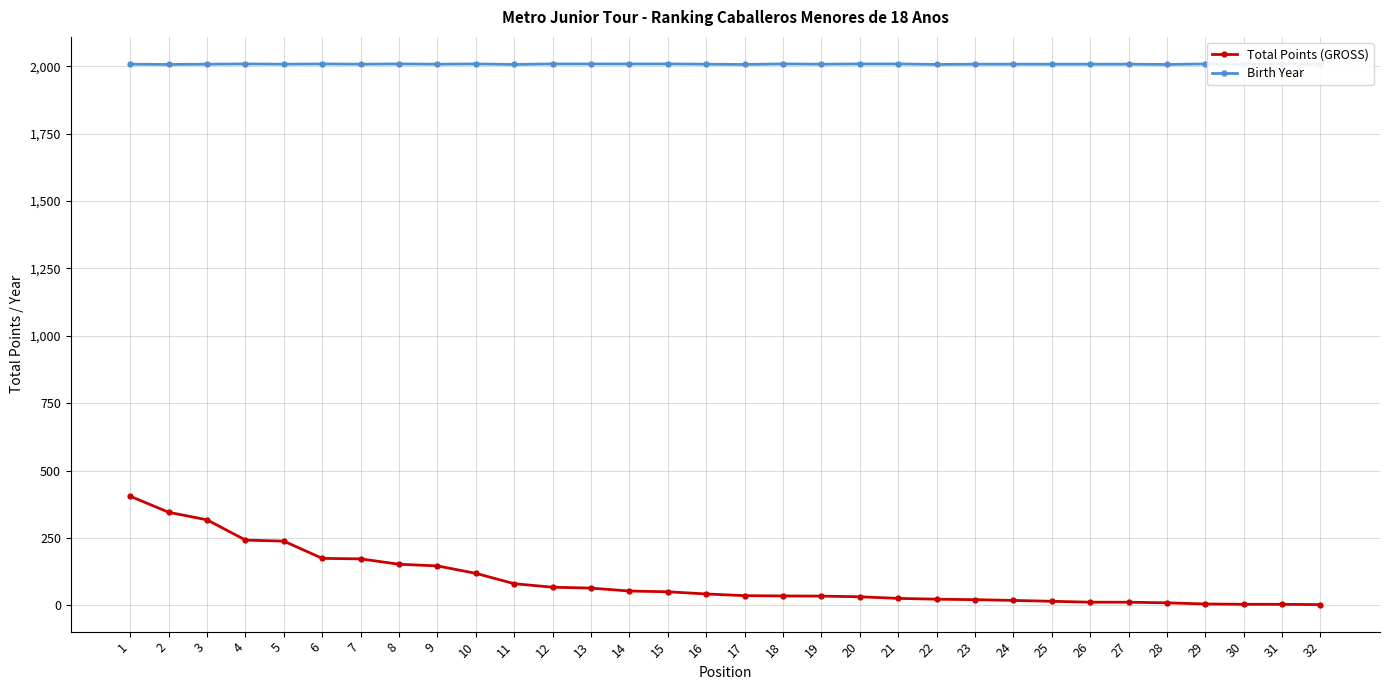

What value does the Birth Year series have at 12?

2009.0